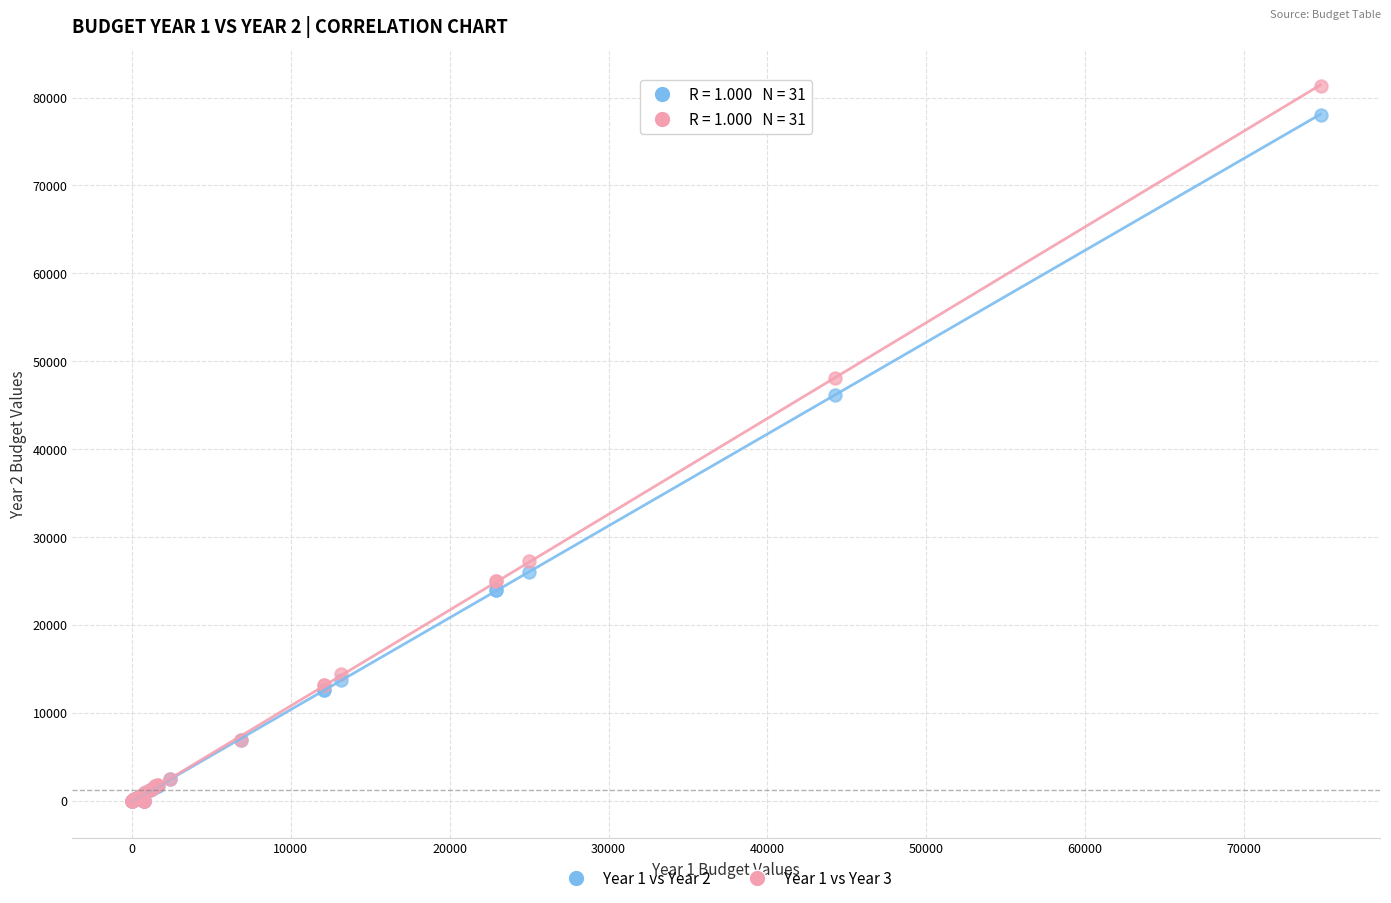

Across all series, what Y value is closest to 40663?

46178.1